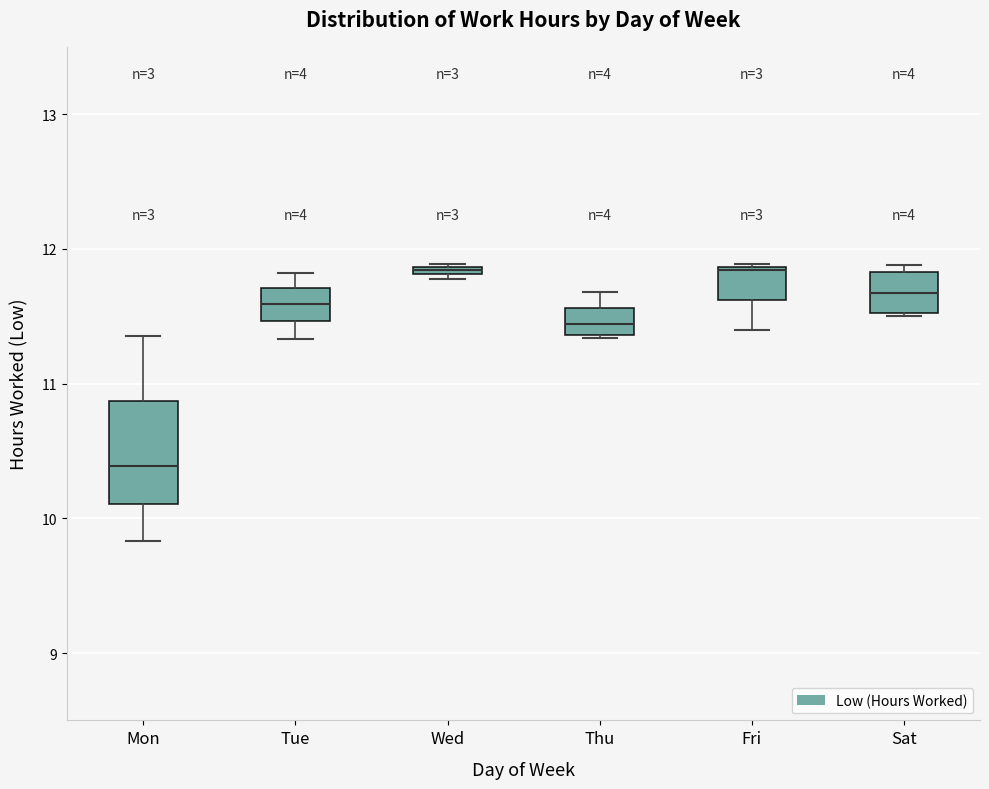

Which box is the tallest, from its lower edge to its upper edge?

Mon